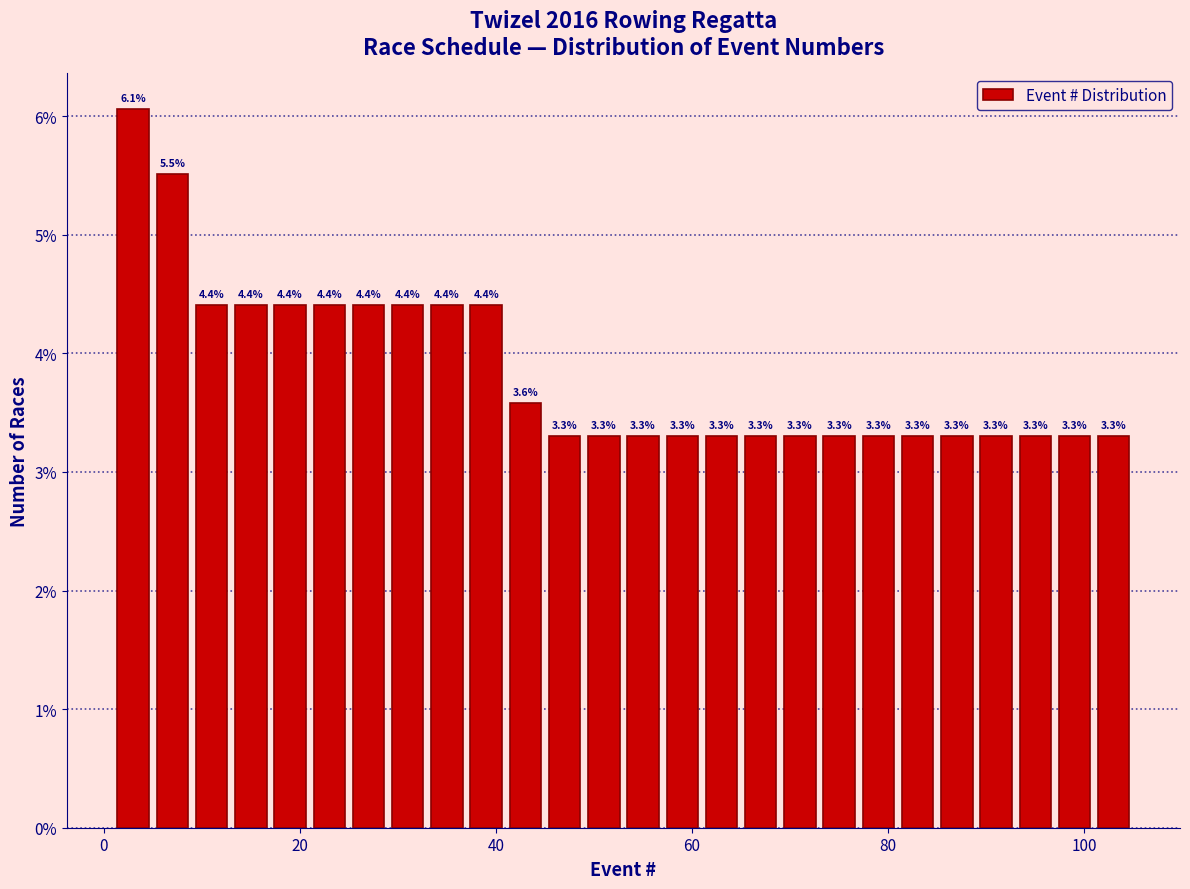

Around what value on the x-axis is the tallest bar? Give the approximate position of its centre, as read against the axis.

4